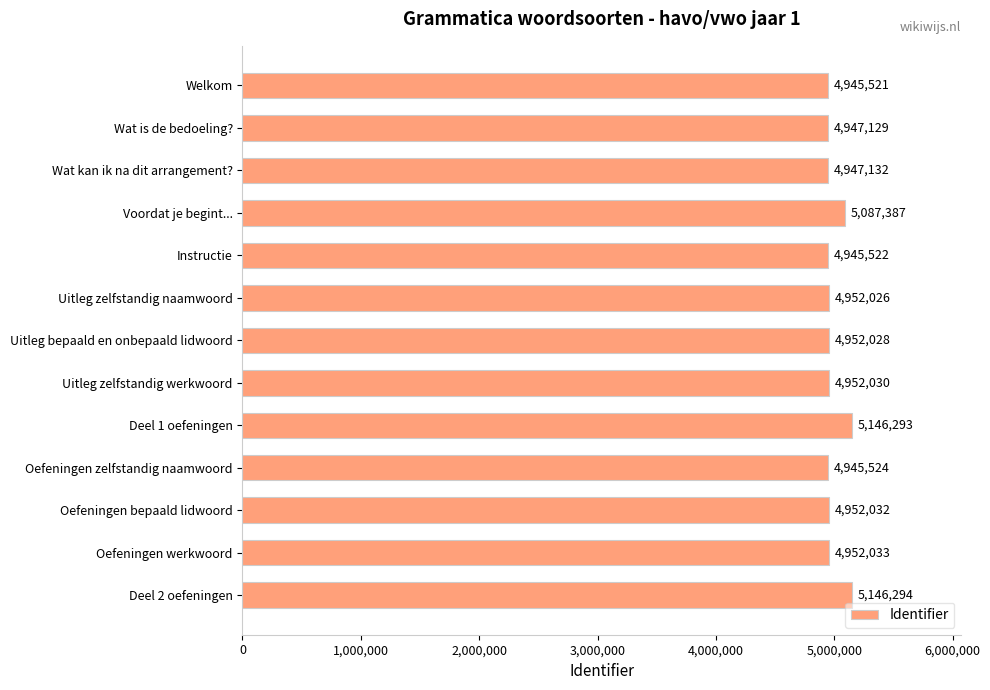

What is the approximate value at Wat kan ik na dit arrangement?, to the nearest 10?

4947130